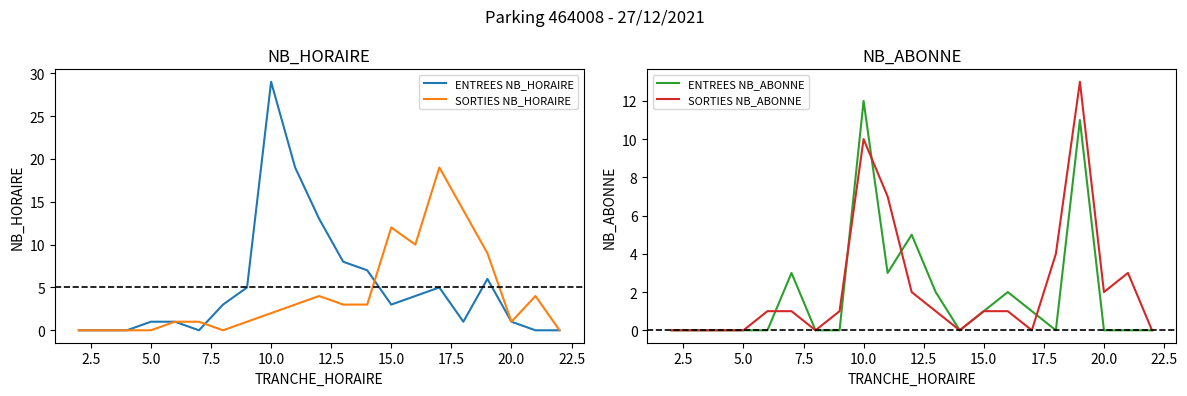

The value of ENTREES NB_HORAIRE at 5.0 is 2. True or false?

False